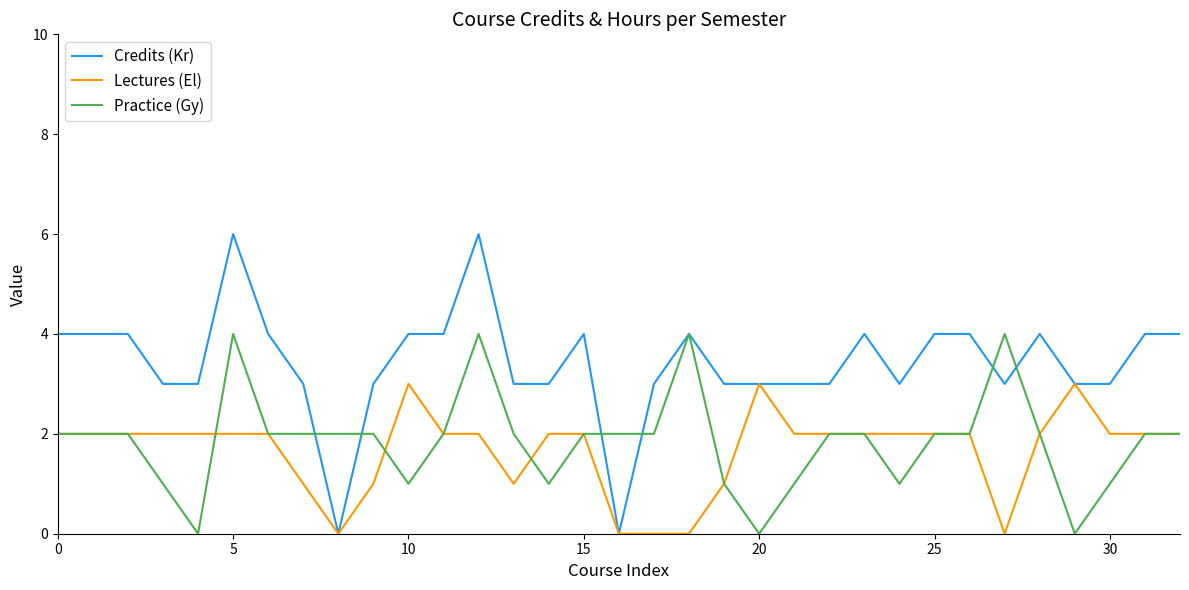

What is the maximum value for Lectures (El)?

3